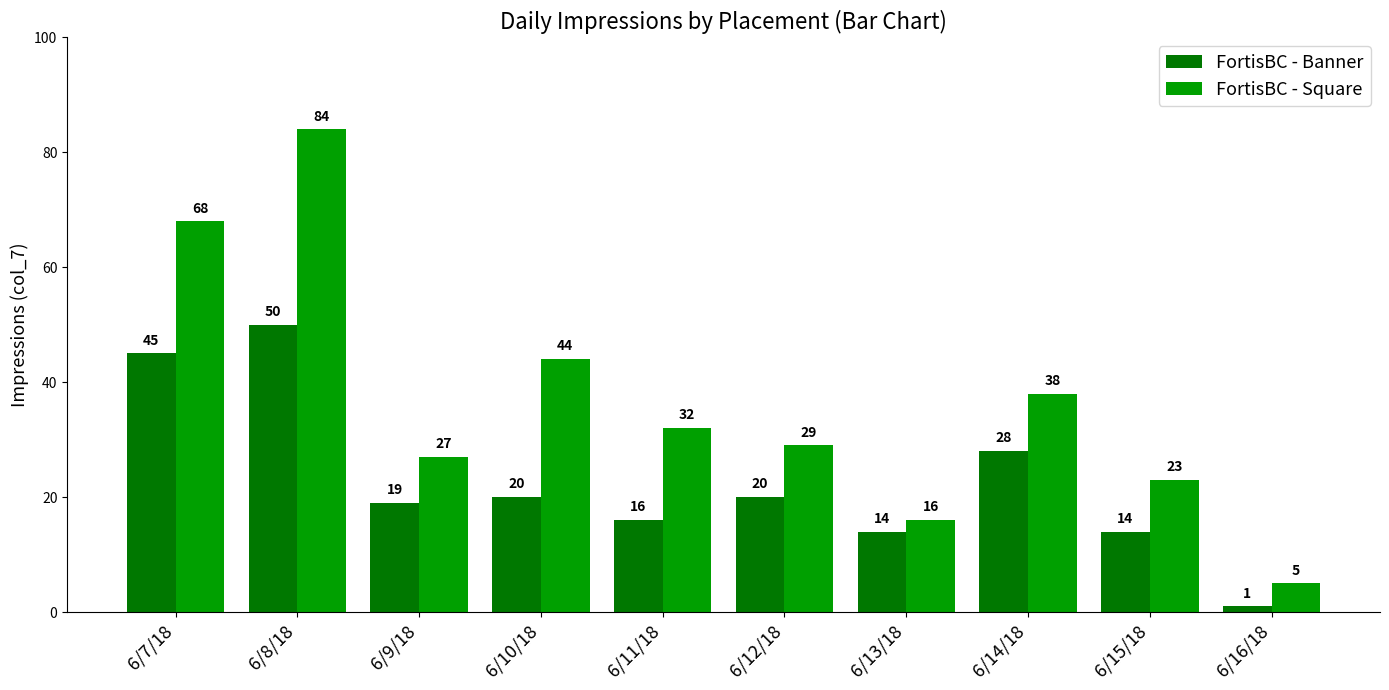

Reading right to left, list all the values displayed in this chart.

FortisBC - Banner: 1	14	28	14	20	16	20	19	50	45
FortisBC - Square: 5	23	38	16	29	32	44	27	84	68